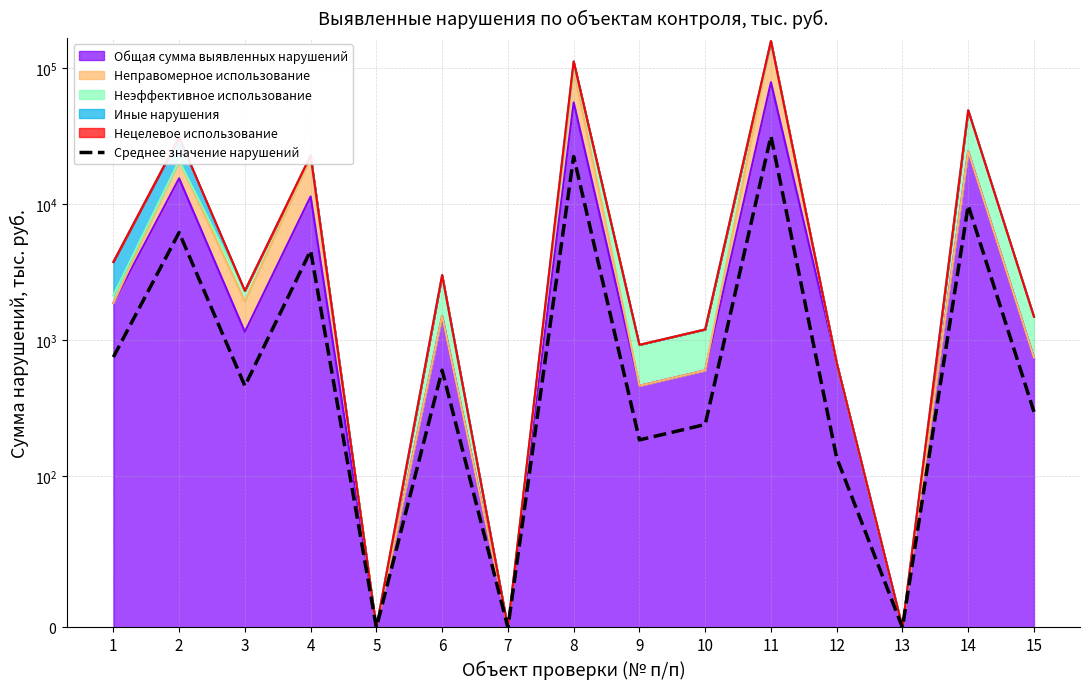

What is the difference between the maximum and minimum values?

31616.8